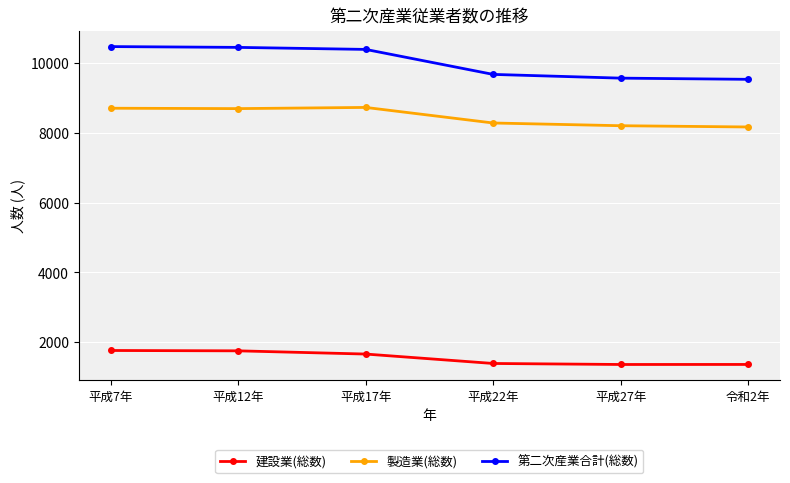

Is the value of 第二次産業合計(総数) at 平成17年 greater than the value of 建設業(総数) at 平成27年?

Yes